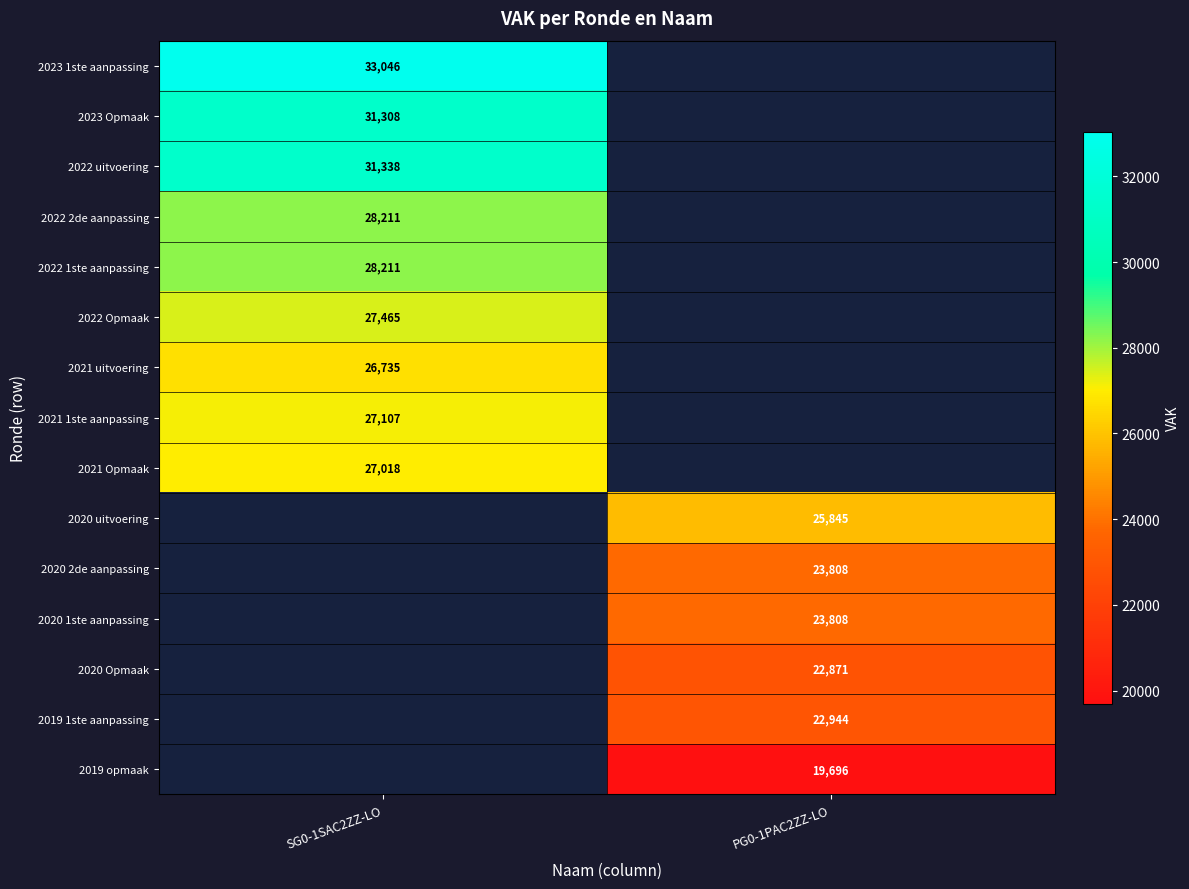

True or false: 2023 1ste aanpassing has a value of 52553 at SG0-1SAC2ZZ-LO.

False